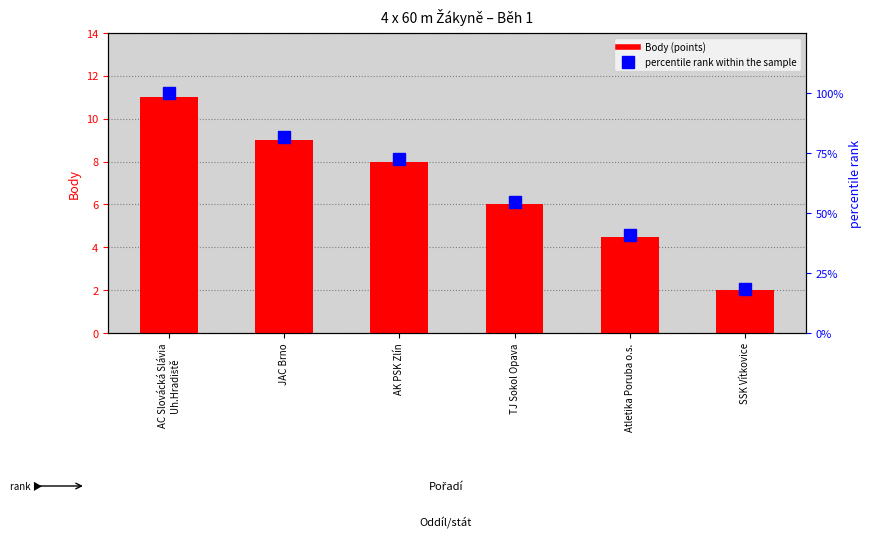

What is the difference between the percentile rank within the sample values at AC Slovácká Slávia
Uh.Hradiště and TJ Sokol Opava?

45.5